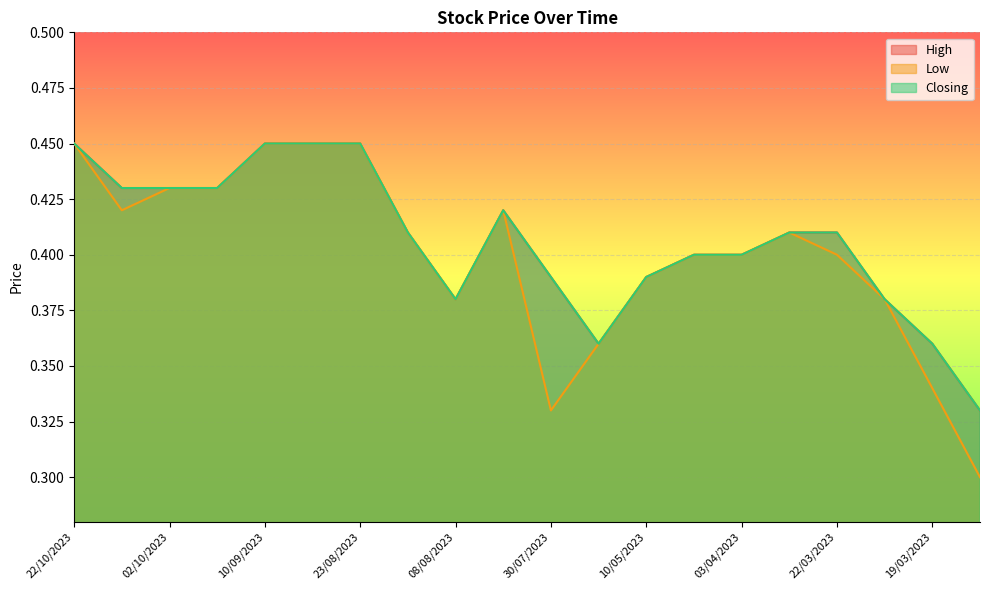

What position from the right is 30/07/2023?

10